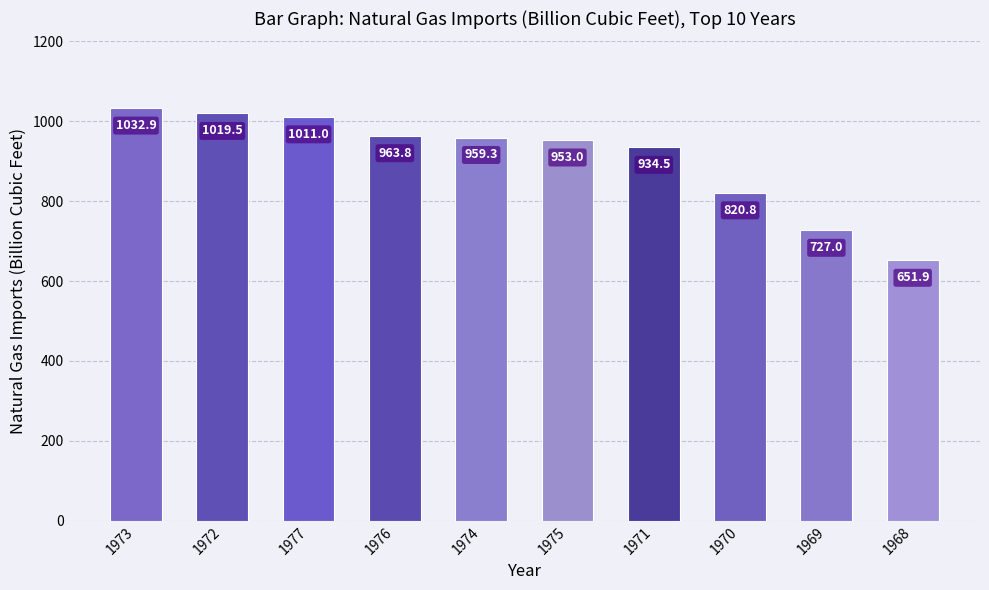

Reading left to right, what are all the values shown in this chart?

1032.9	1019.5	1011.0	963.8	959.3	953.0	934.5	820.8	727.0	651.9